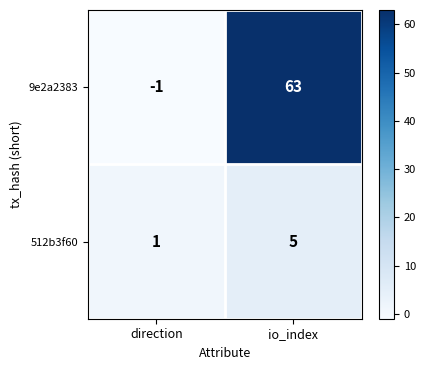

List the series in order of their peak value, lowest first.

512b3f60, 9e2a2383